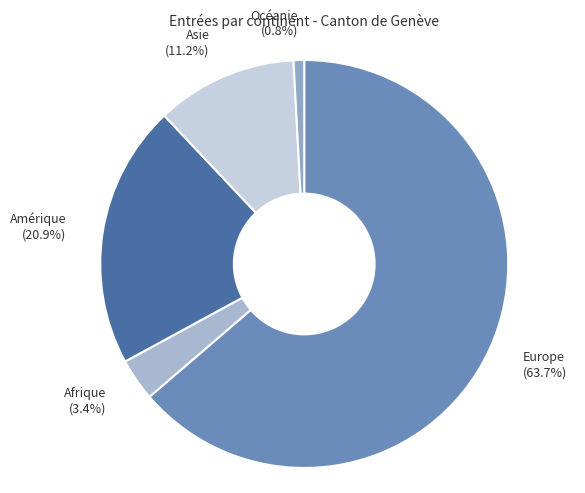

Is there any slice that represents more than half of the pie?

Yes